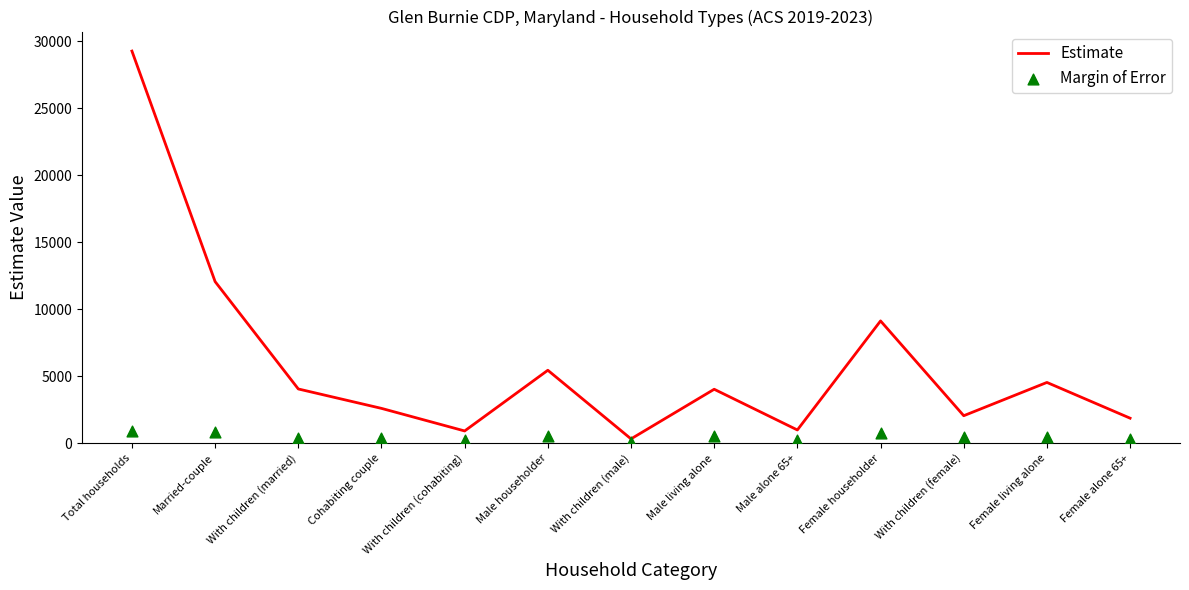

Which series has the widest spread of Y values?

Estimate